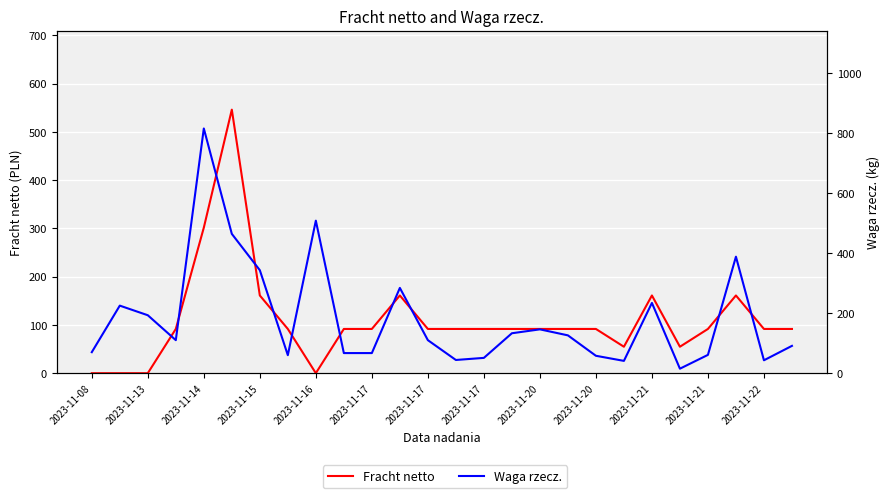

Reading left to right, list all the values displayed in this chart.

Fracht netto: 0.0	0.0	0.0	91.6	301.5	545.9	161.0	91.6	0.0	91.6	91.6	161.0	91.6	91.6	91.6	91.6	91.6	91.6	91.6	54.8	161.0	54.8	91.6	161.0	91.6	91.6
Waga rzecz.: 70.0	225.0	193.0	110.0	815.0	464.0	343.0	60.0	508.0	67.0	67.0	284.0	110.0	44.0	51.0	133.0	146.0	126.0	58.0	41.0	234.0	15.0	61.0	388.0	43.0	91.0